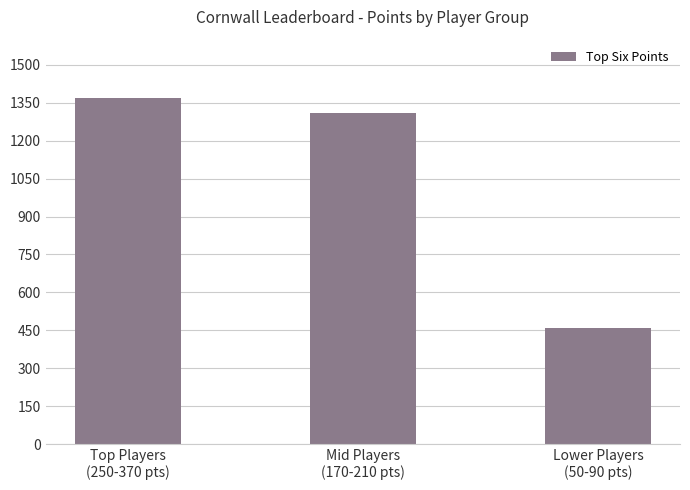

What is the label of the 2nd bar from the left?

Mid Players
(170-210 pts)